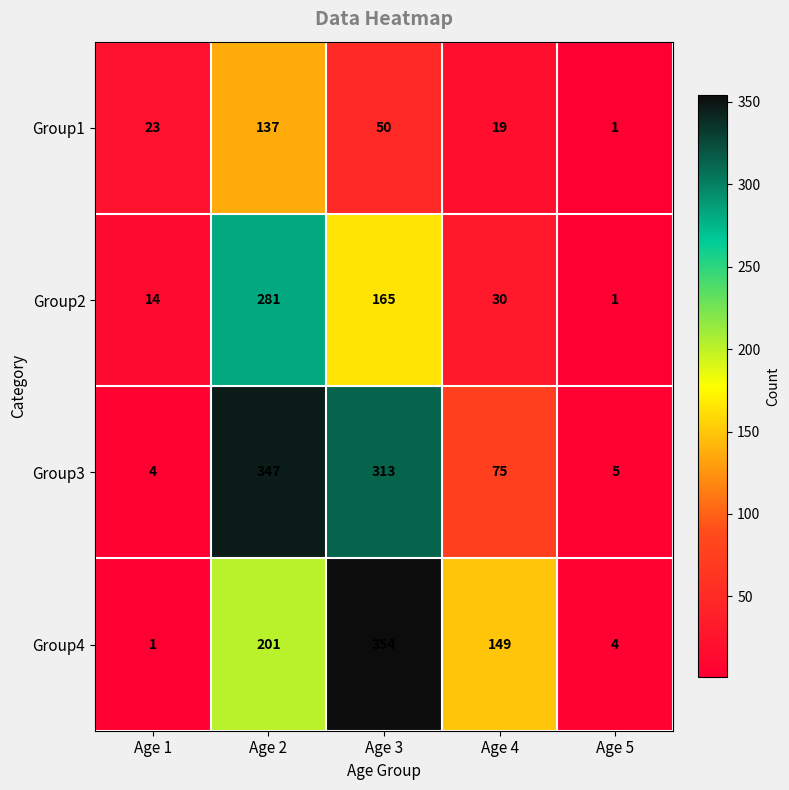

Which category has the highest value across all series?

Age 3